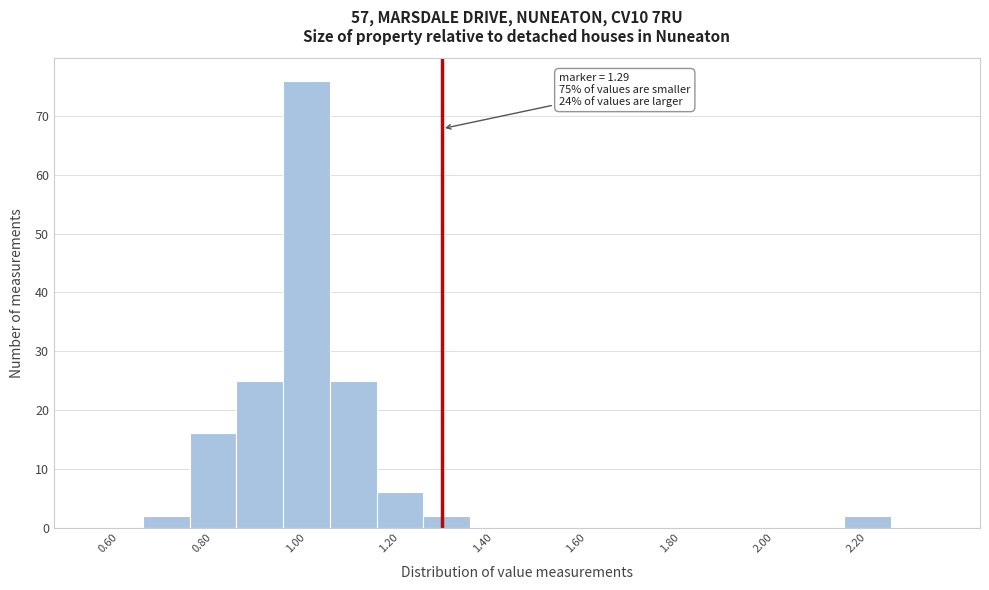

Which range on the x-axis has the tallest bar?

0.95 to 1.05